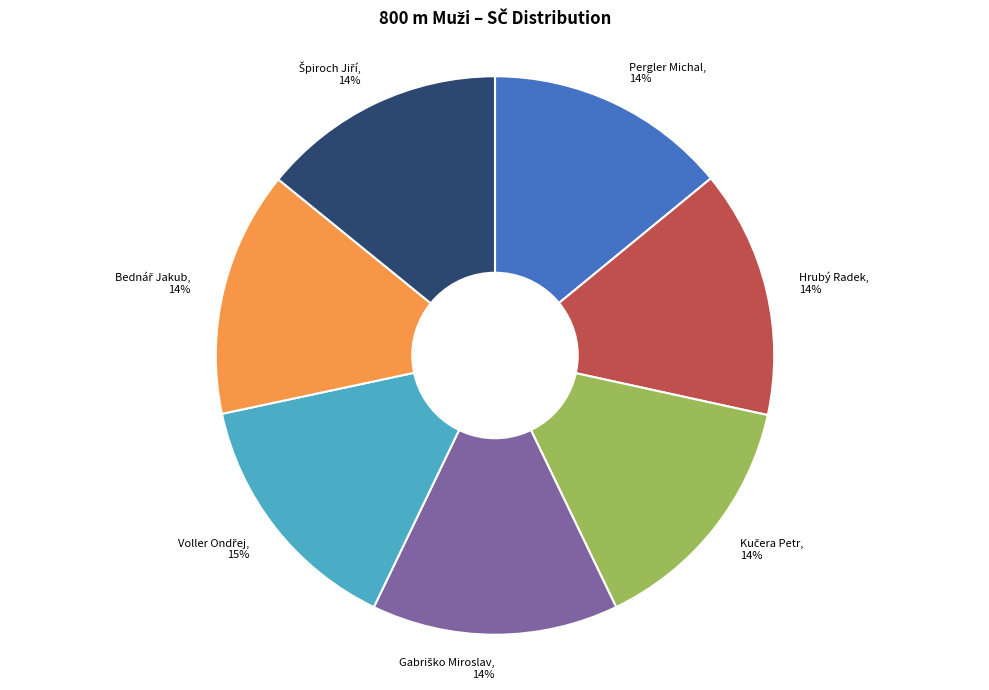

To the nearest percent, what portion does Pergler Michal represent?

14%